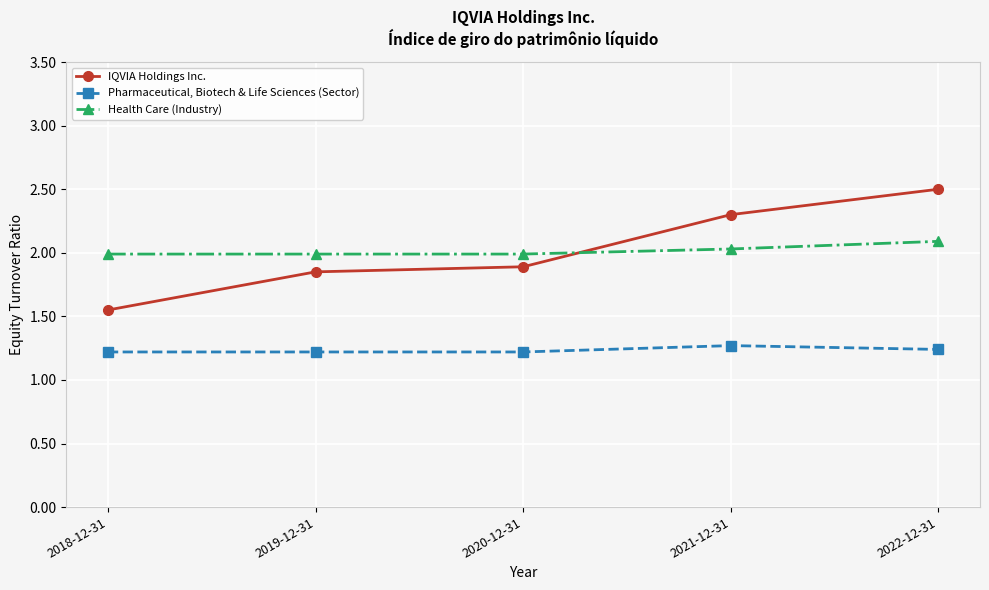

Which series has the largest range (max minus min)?

IQVIA Holdings Inc.